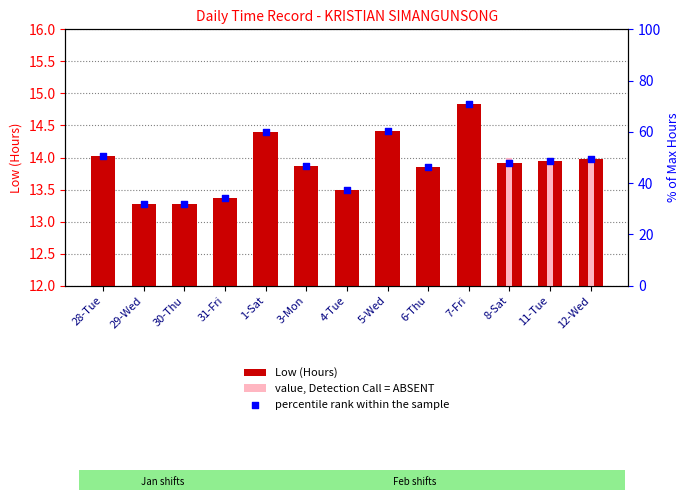

What is the ratio of the value at 7-Fri to the value at 11-Tue?

1.1